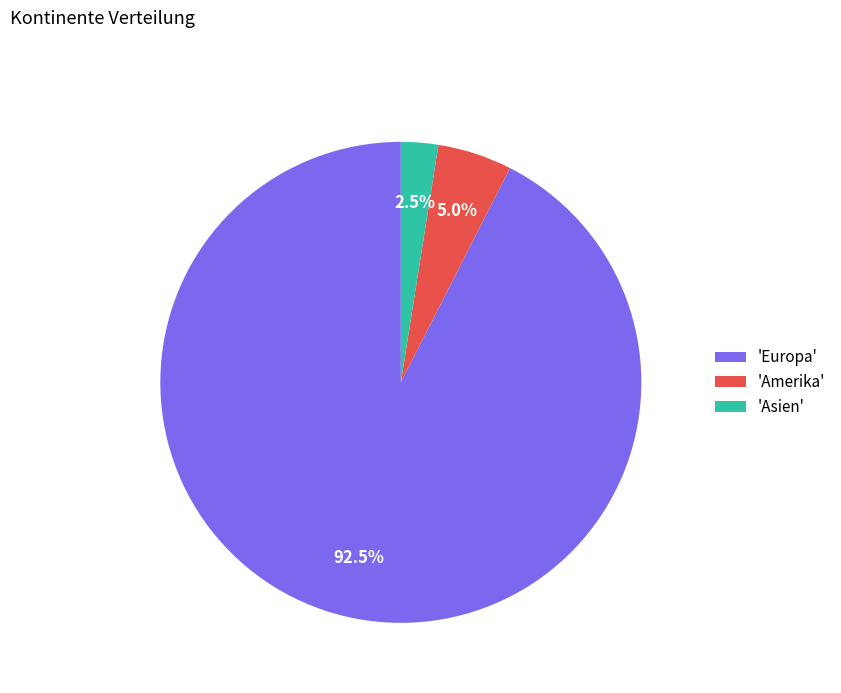

How many slices are in this pie chart?

3